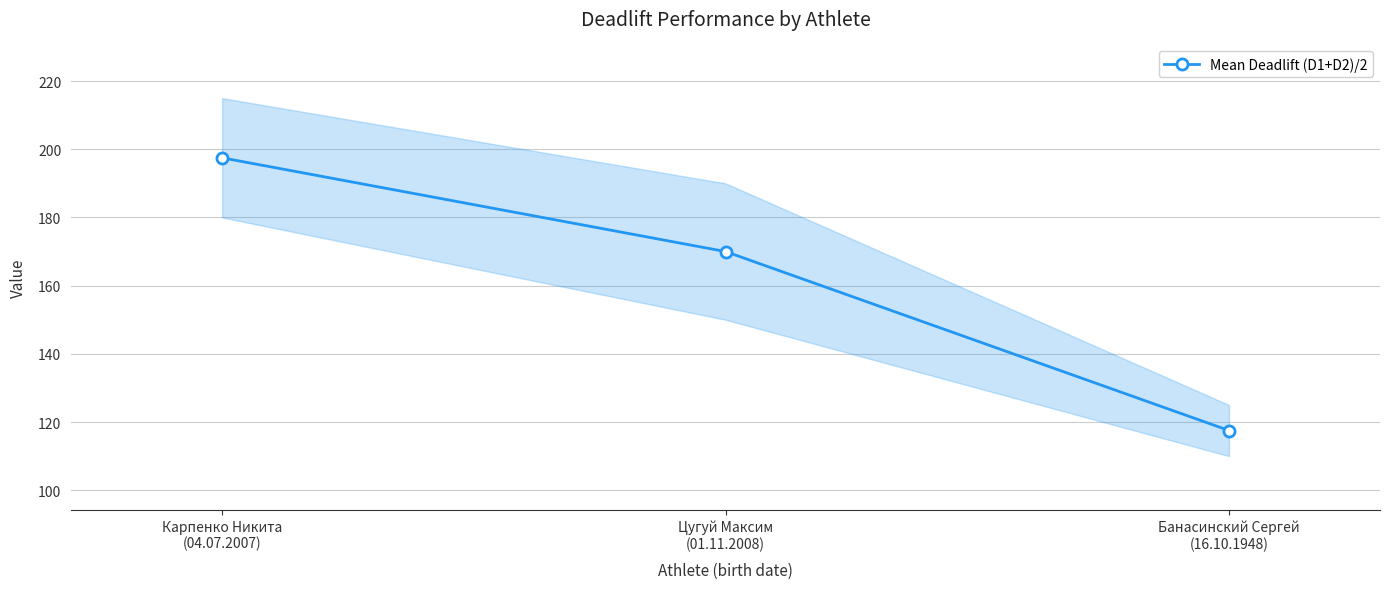

What is the value of the 3rd point from the left?

117.5